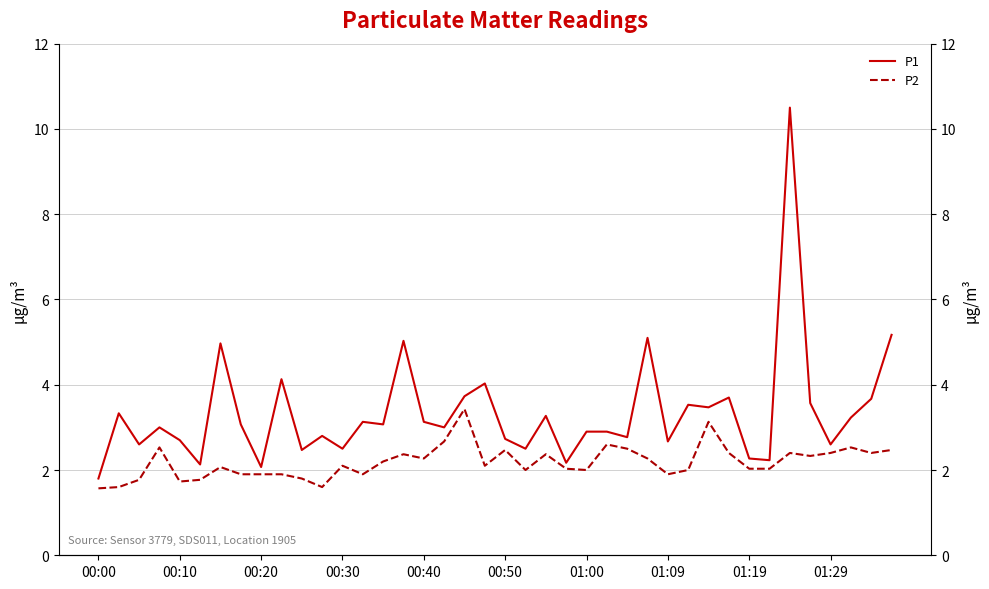

What is the lowest value of the P1 series?

1.8